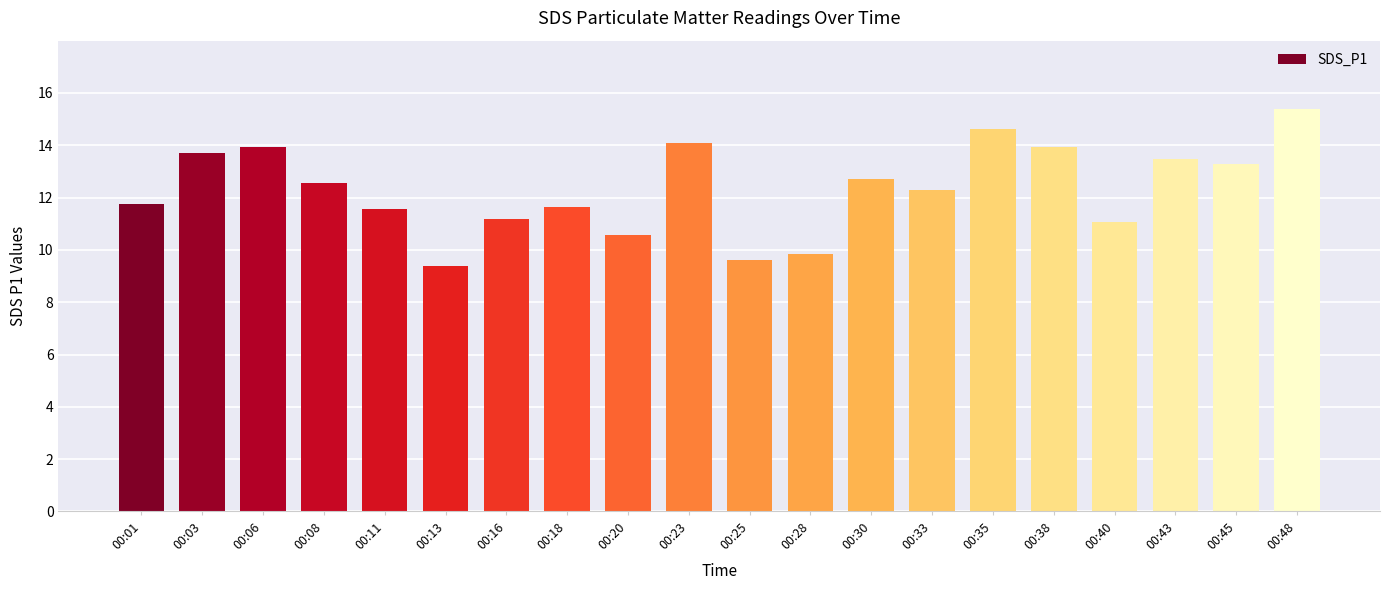

What is the ratio of the value at 00:06 to the value at 00:30?

1.1